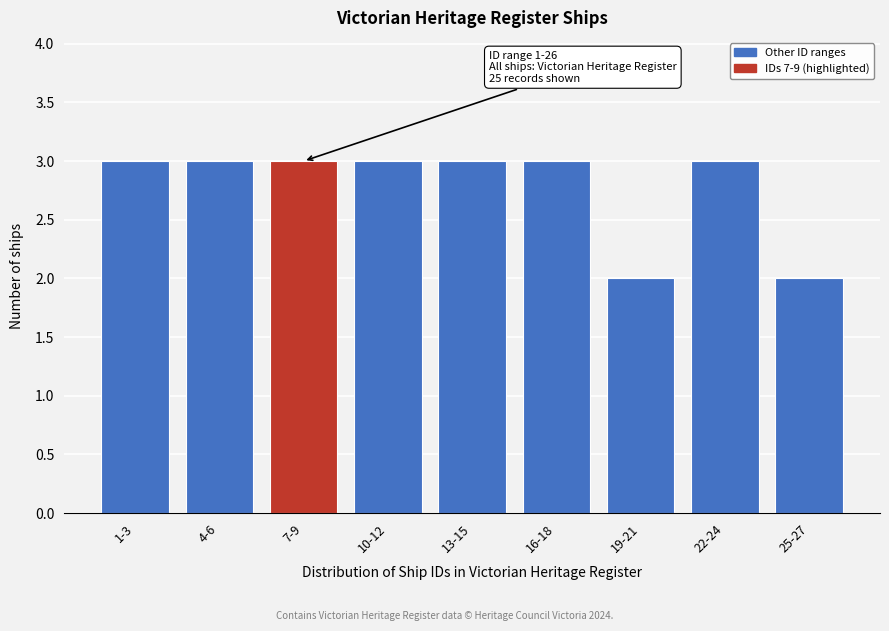

Reading left to right, what are all the values shown in this chart?

1-3=3	4-6=3	7-9=3	10-12=3	13-15=3	16-18=3	19-21=2	22-24=3	25-27=2